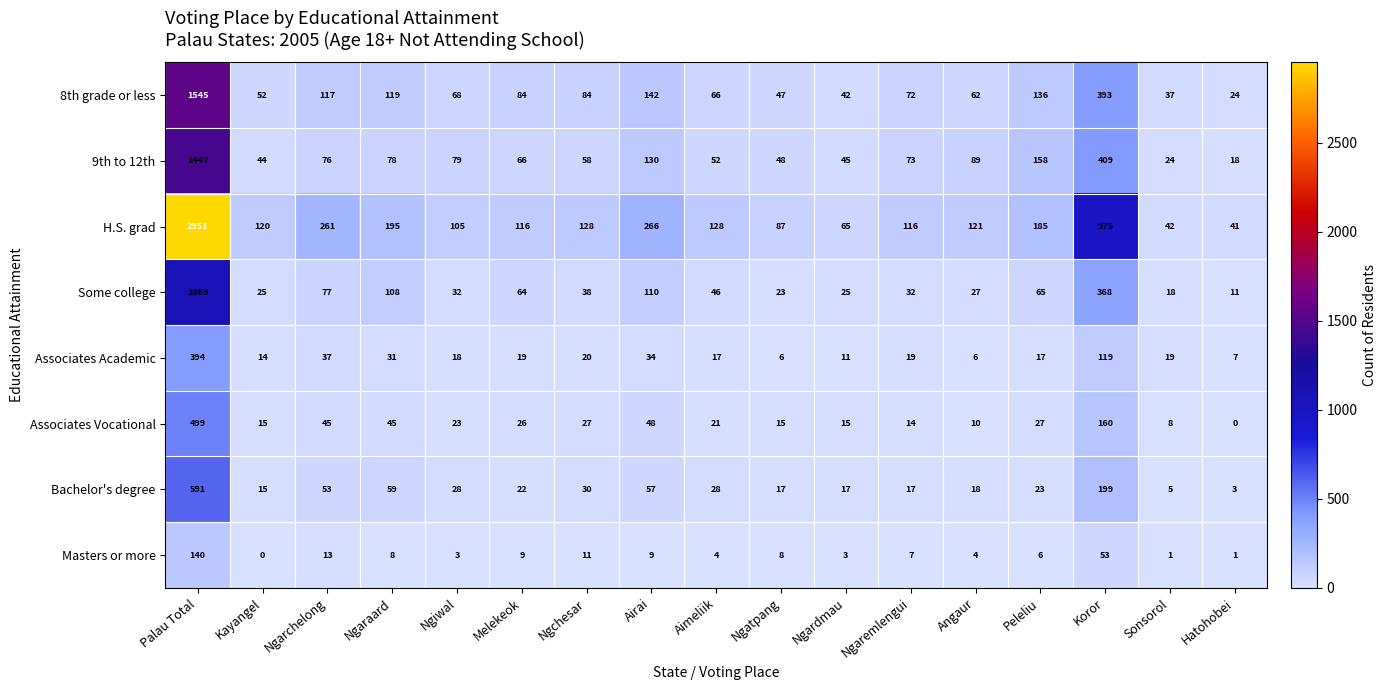

At which label does 9th to 12th first exceed 73?

Palau Total